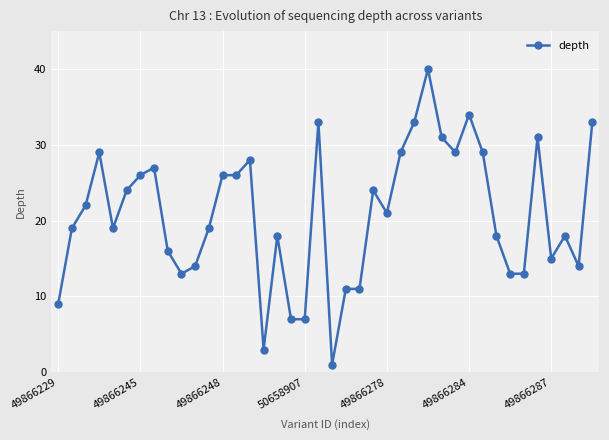

What is the greatest value displayed?

40